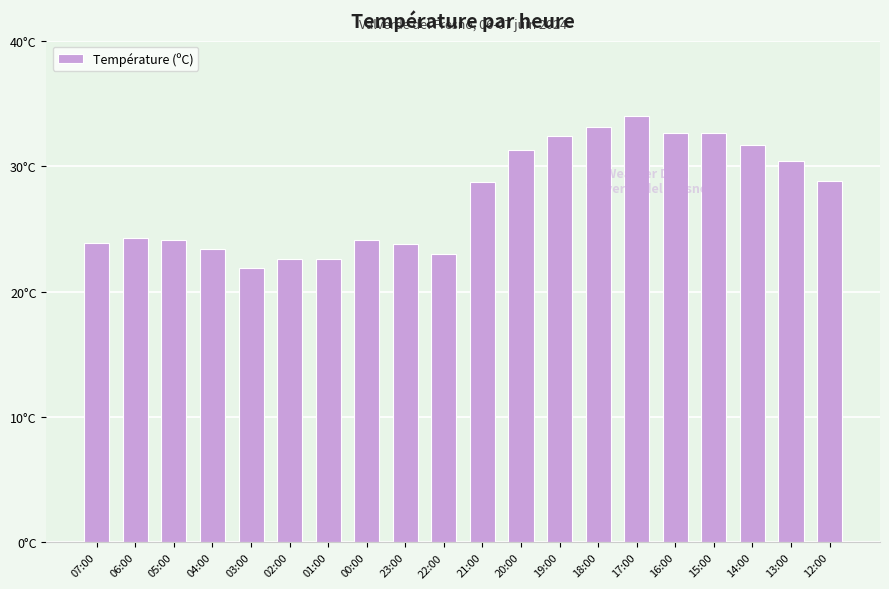

What is the value of the 8th bar from the left?

24.1